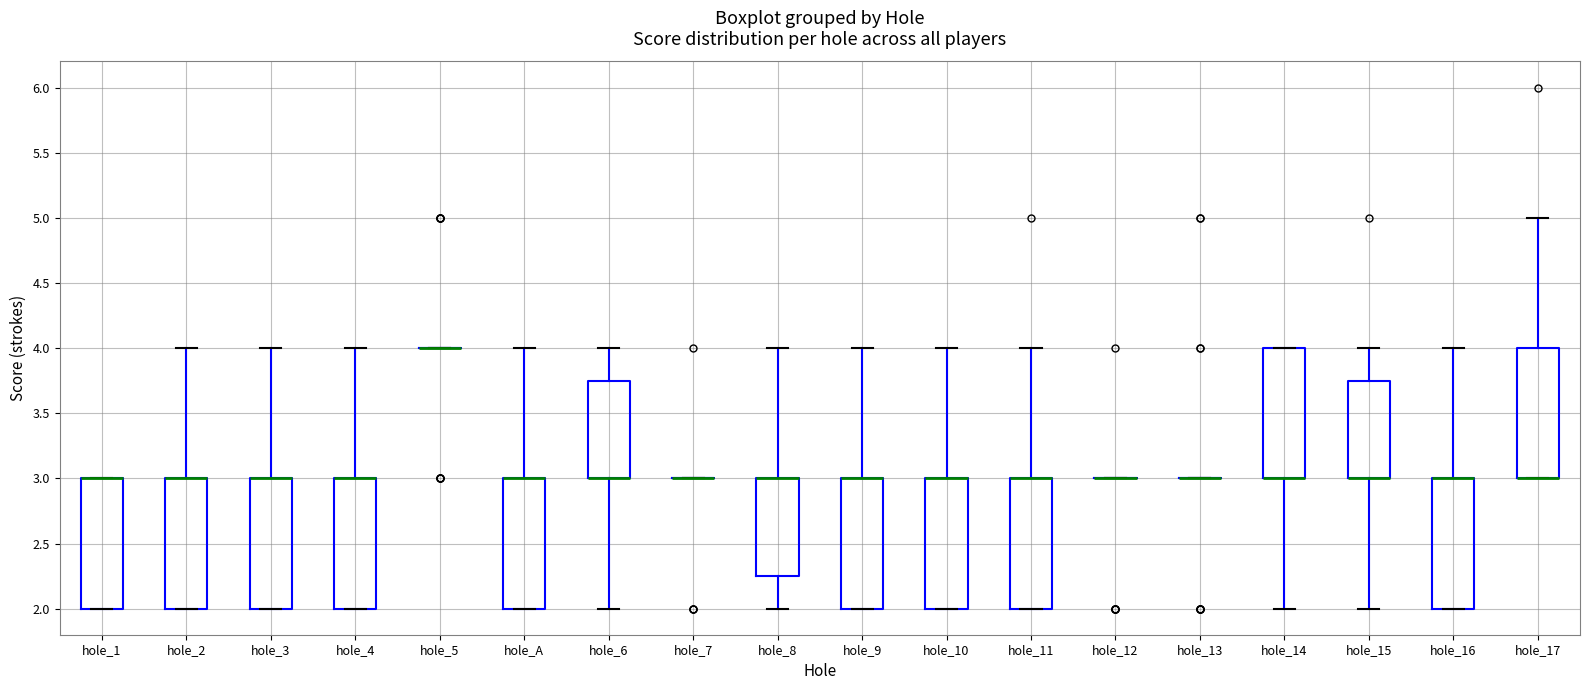

Reading left to right, transcribe this box plot: for each box, give where its median line is, the range the box spans, and where its two whiskers end, as read against the y-axis. The values are not printed on the chart, so give them approximately, as read against the axis.

hole_1: median 3.00 (drawn on the box's upper edge), box 2.00 to 3.00, whiskers 2.00 to 3.00
hole_2: median 3.00 (drawn on the box's upper edge), box 2.00 to 3.00, whiskers 2.00 to 4.00
hole_3: median 3.00 (drawn on the box's upper edge), box 2.00 to 3.00, whiskers 2.00 to 4.00
hole_4: median 3.00 (drawn on the box's upper edge), box 2.00 to 3.00, whiskers 2.00 to 4.00
hole_5: box collapsed to a line at 4.00, whiskers 4.00 to 4.00
hole_A: median 3.00 (drawn on the box's upper edge), box 2.00 to 3.00, whiskers 2.00 to 4.00
hole_6: median 3.00 (drawn on the box's lower edge), box 3.00 to 3.75, whiskers 2.00 to 4.00
hole_7: box collapsed to a line at 3.00, whiskers 3.00 to 3.00
hole_8: median 3.00 (drawn on the box's upper edge), box 2.25 to 3.00, whiskers 2.00 to 4.00
hole_9: median 3.00 (drawn on the box's upper edge), box 2.00 to 3.00, whiskers 2.00 to 4.00
hole_10: median 3.00 (drawn on the box's upper edge), box 2.00 to 3.00, whiskers 2.00 to 4.00
hole_11: median 3.00 (drawn on the box's upper edge), box 2.00 to 3.00, whiskers 2.00 to 4.00
hole_12: box collapsed to a line at 3.00, whiskers 3.00 to 3.00
hole_13: box collapsed to a line at 3.00, whiskers 3.00 to 3.00
hole_14: median 3.00 (drawn on the box's lower edge), box 3.00 to 4.00, whiskers 2.00 to 4.00
hole_15: median 3.00 (drawn on the box's lower edge), box 3.00 to 3.75, whiskers 2.00 to 4.00
hole_16: median 3.00 (drawn on the box's upper edge), box 2.00 to 3.00, whiskers 2.00 to 4.00
hole_17: median 3.00 (drawn on the box's lower edge), box 3.00 to 4.00, whiskers 3.00 to 5.00